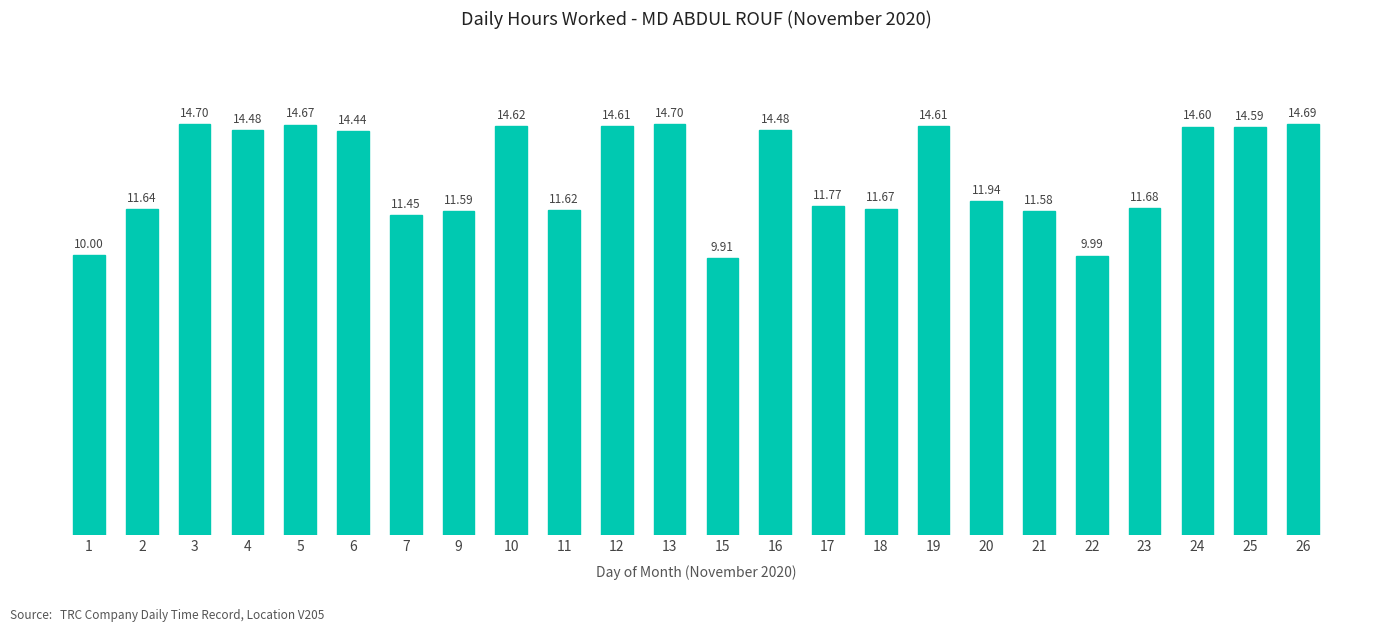

How many bars are there in total?

24